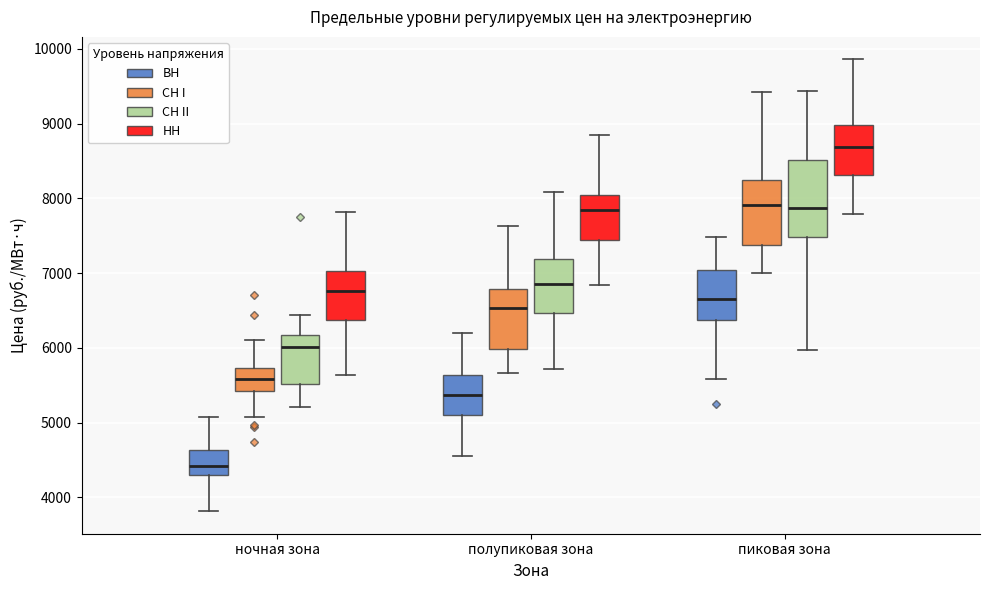

Reading left to right, transcribe this box plot: for each box, give where its median line is, the range the box spans, and where its two whiskers end, as read against the y-axis. The values are not printed on the chart, so give them approximately, as read against the axis.

ночная зона (ВН): median 4400, box 4300 to 4600, whiskers 3800 to 5100
ночная зона (СН I): median 5600, box 5400 to 5700, whiskers 5100 to 6100
ночная зона (СН II): median 6000, box 5500 to 6200, whiskers 5200 to 6400
ночная зона (НН): median 6800, box 6400 to 7000, whiskers 5600 to 7800
полупиковая зона (ВН): median 5400, box 5100 to 5600, whiskers 4600 to 6200
полупиковая зона (СН I): median 6500, box 6000 to 6800, whiskers 5700 to 7600
полупиковая зона (СН II): median 6900, box 6500 to 7200, whiskers 5700 to 8100
полупиковая зона (НН): median 7800, box 7400 to 8000, whiskers 6800 to 8800
пиковая зона (ВН): median 6700, box 6400 to 7000, whiskers 5600 to 7500
пиковая зона (СН I): median 7900, box 7400 to 8200, whiskers 7000 to 9400
пиковая зона (СН II): median 7900, box 7500 to 8500, whiskers 6000 to 9400
пиковая зона (НН): median 8700, box 8300 to 9000, whiskers 7800 to 9900